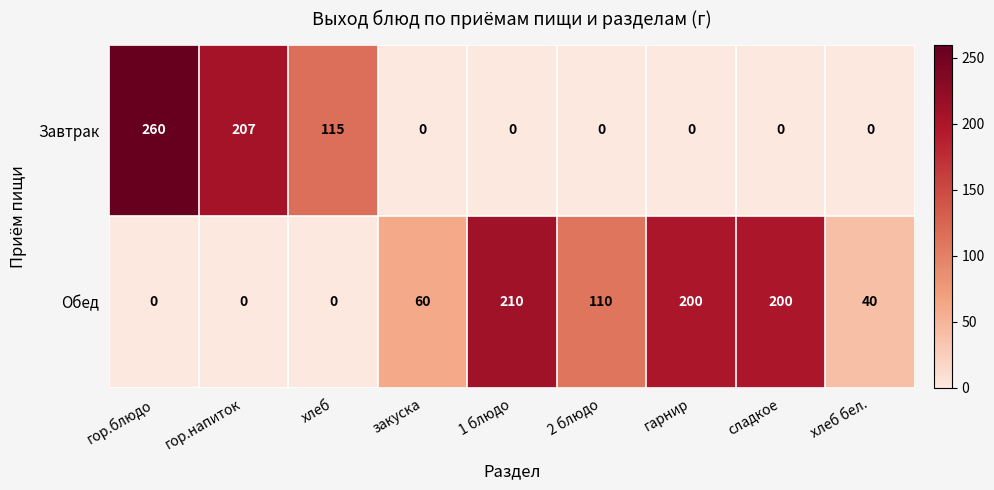

The Обед series shows 40 at хлеб бел.. True or false?

True